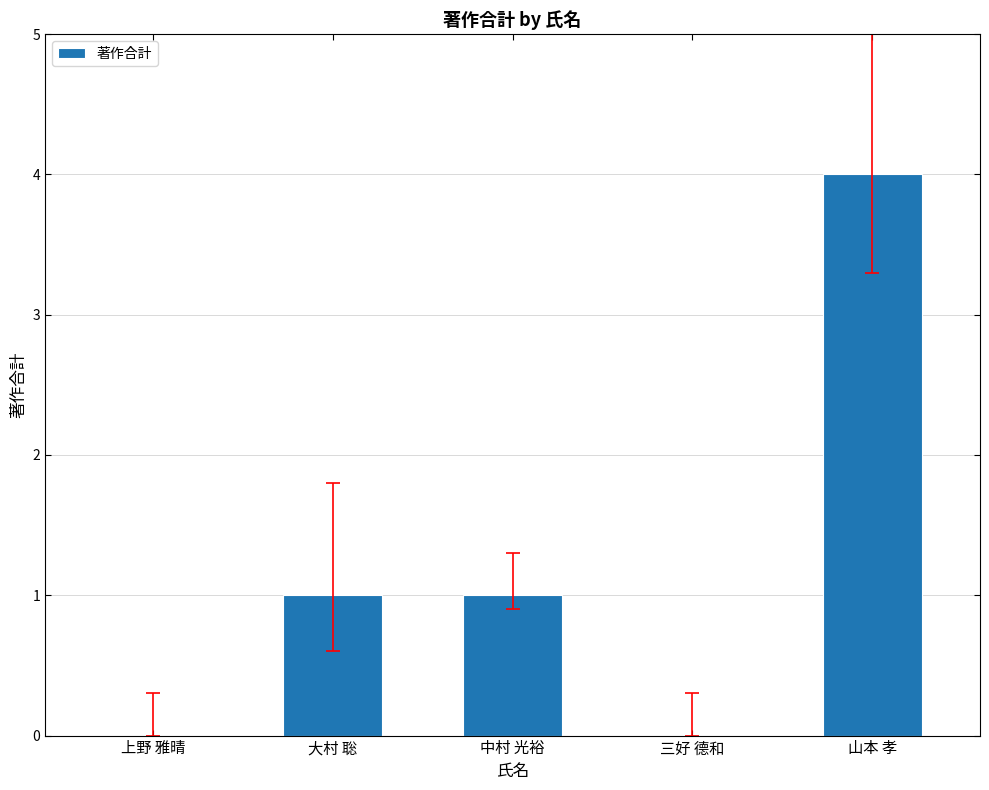

Which category has the highest value across all series?

山本 孝